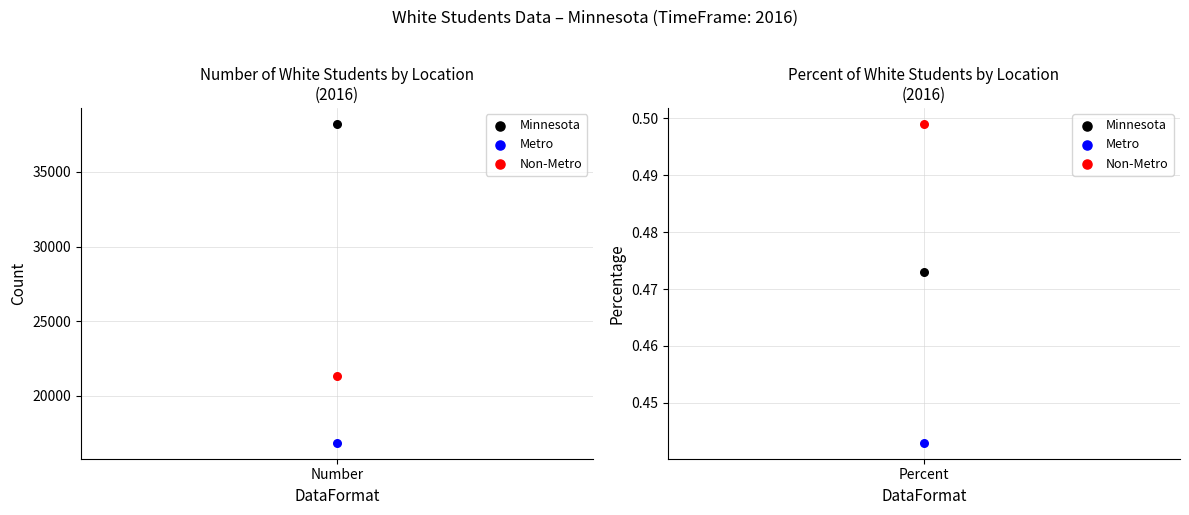

Which series reaches the minimum Y coordinate?

Metro